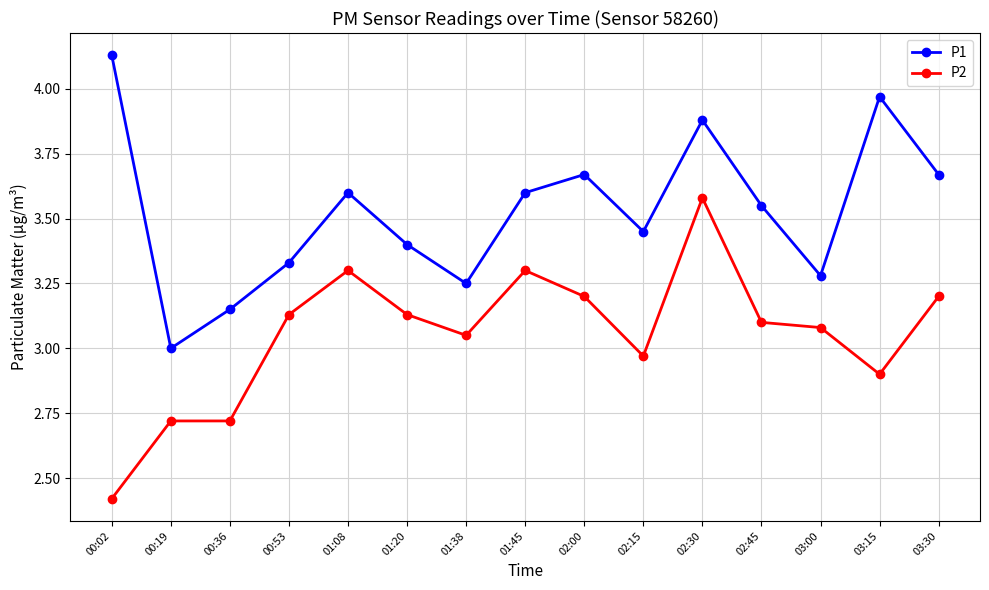

Is the value of P1 at 01:08 greater than the value of P2 at 01:20?

Yes